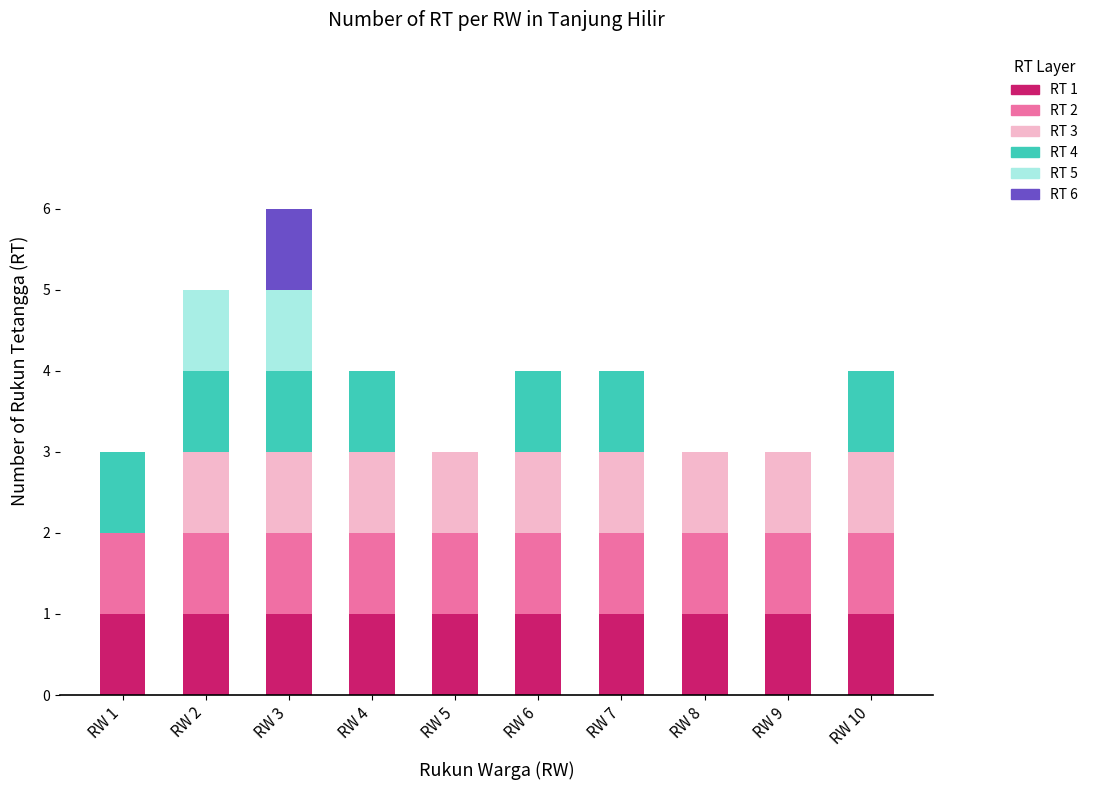

At which category is the sum across all series the highest?

RW 3